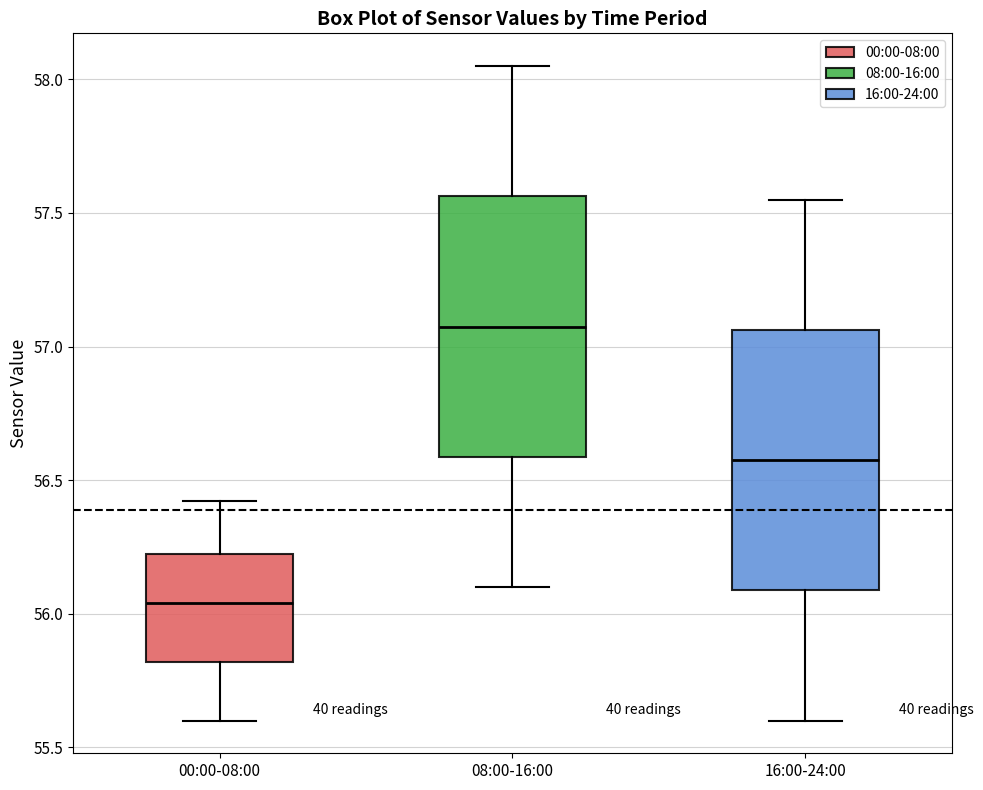

Reading left to right, transcribe this box plot: for each box, give where its median line is, the range the box spans, and where its two whiskers end, as read against the y-axis. The values are not printed on the chart, so give them approximately, as read against the axis.

00:00-08:00: median 56.05, box 55.80 to 56.20, whiskers 55.60 to 56.40
08:00-16:00: median 57.10, box 56.60 to 57.55, whiskers 56.10 to 58.05
16:00-24:00: median 56.60, box 56.10 to 57.05, whiskers 55.60 to 57.55